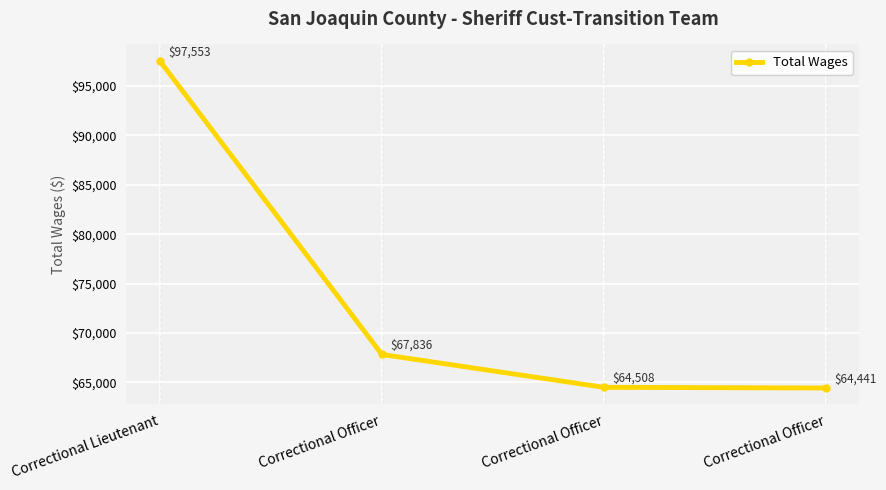

What is the greatest value displayed?

97553